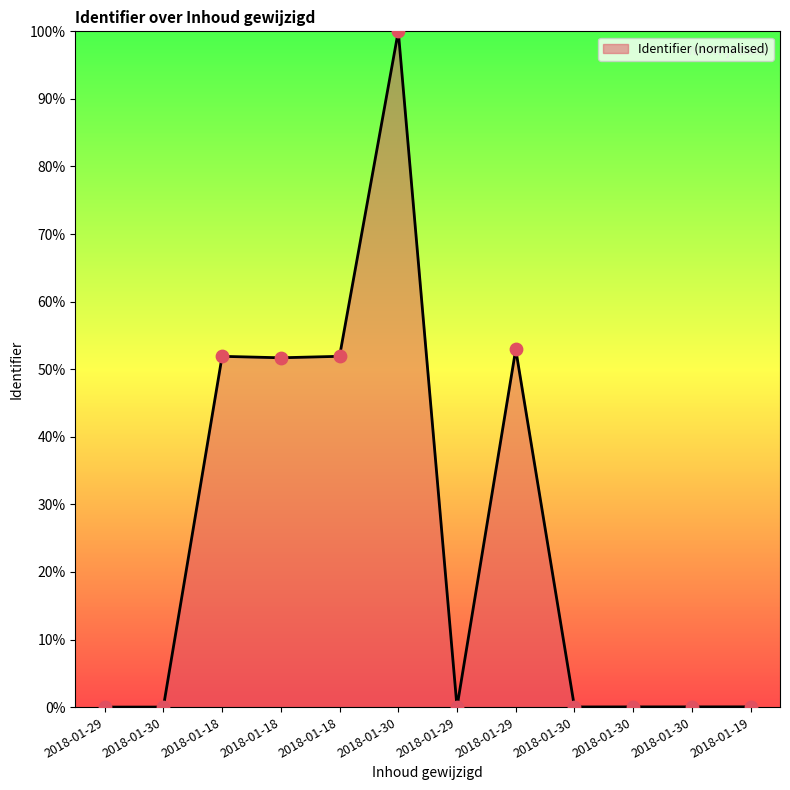

How many lines are shown in the chart?

1